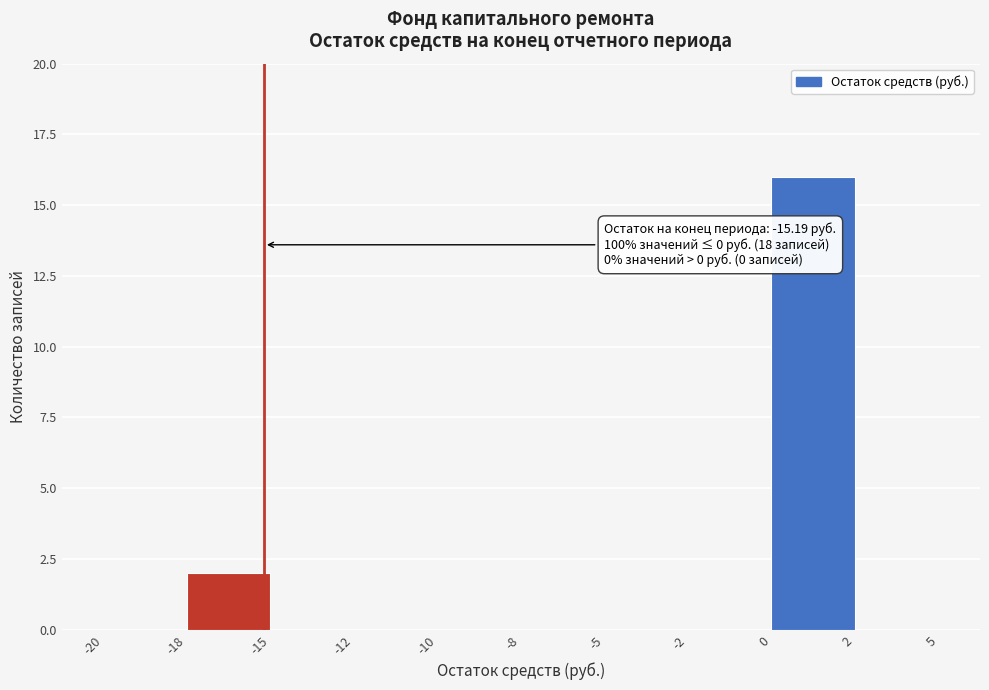

Reading right to left, list all the values displayed in this chart.

2=0	0=16	-2=0	-5=0	-8=0	-10=0	-12=0	-15=0	-18=2	-20=0